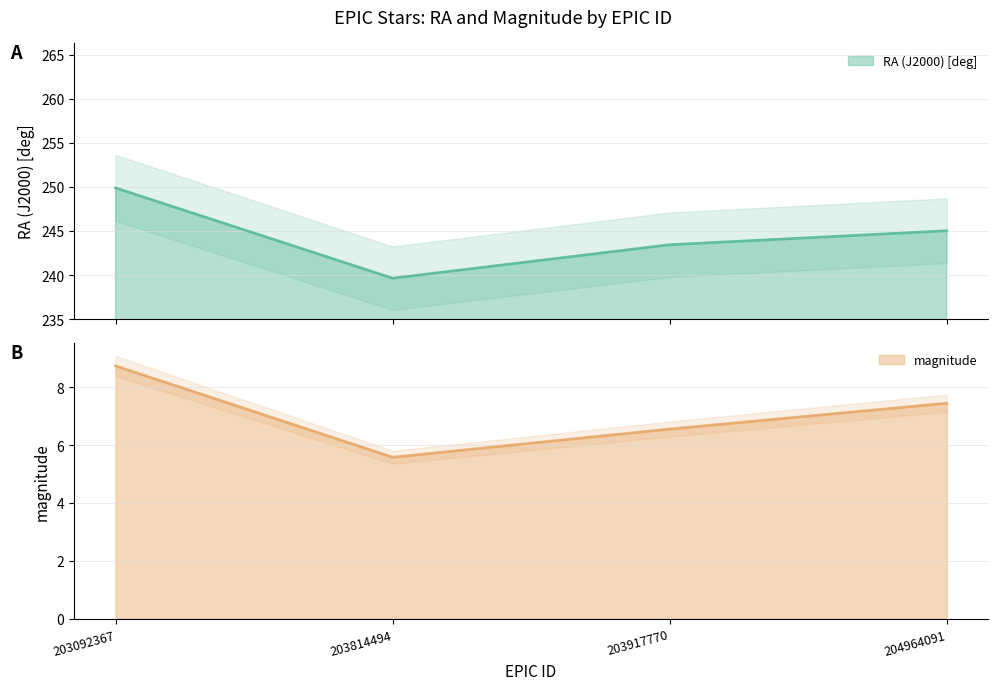

Reading left to right, what are all the values shown in this chart?

RA (J2000) [deg]: 249.9	239.6	243.4	245.0
magnitude: 8.7	5.6	6.5	7.4